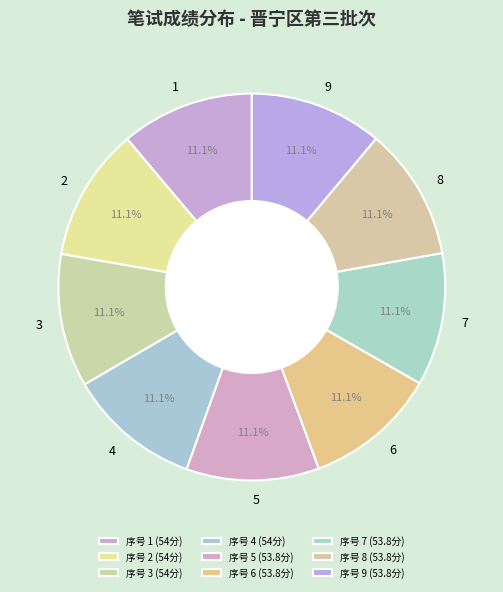

Count the number of slices in the pie.

9